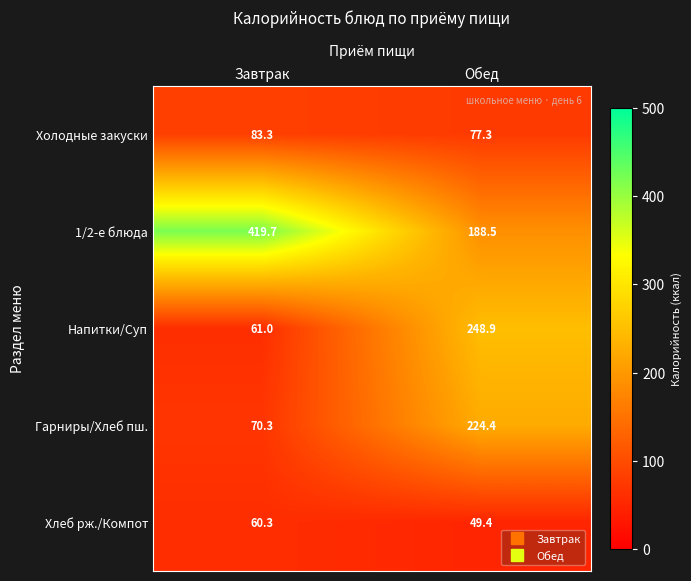

Reading left to right, extract all data points from this chart.

Холодные закуски: 83.3	77.3
1/2-е блюда: 419.7	188.5
Напитки/Суп: 61.0	248.9
Гарниры/Хлеб пш.: 70.3	224.4
Хлеб рж./Компот: 60.3	49.4